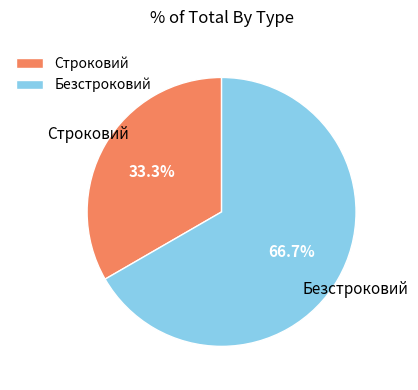

What is the smallest slice in the pie chart?

Строковий